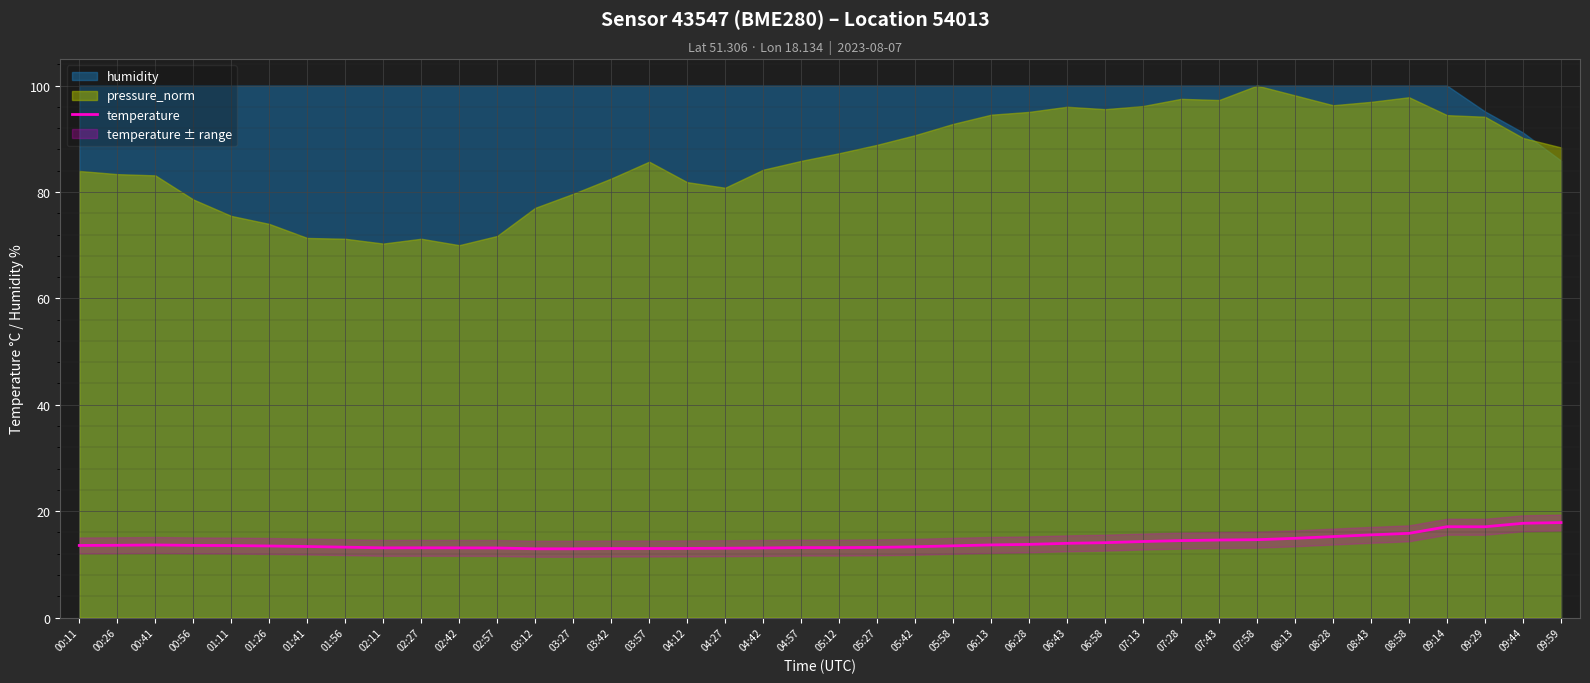

Is it true that temperature equals 8.2 at 03:27?

False